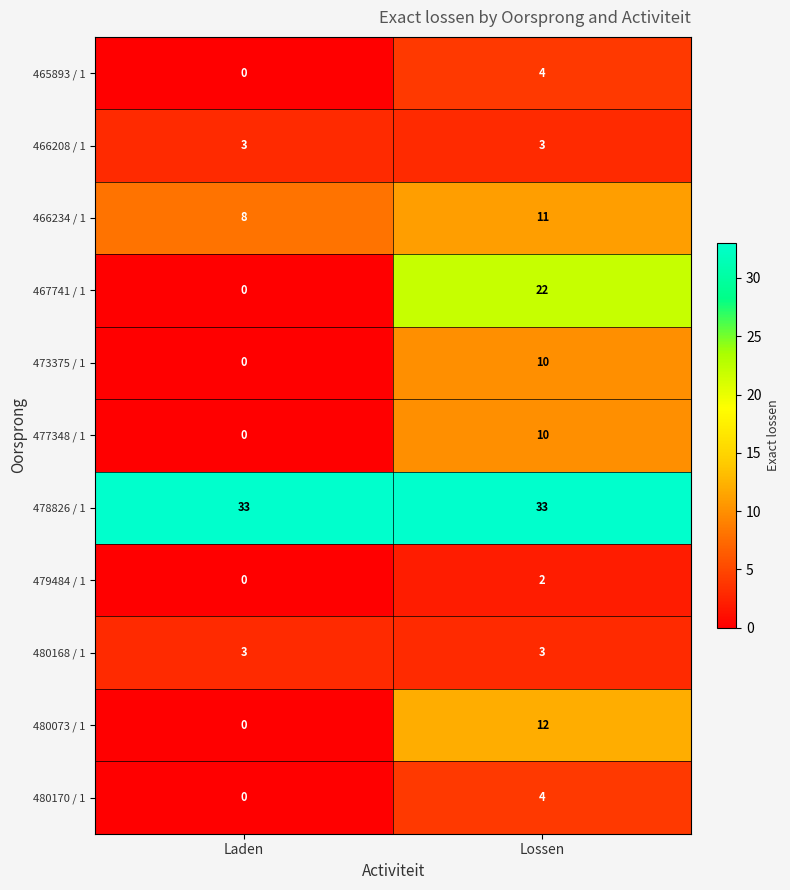

What is the difference between the 465893 / 1 values at Laden and Lossen?

4